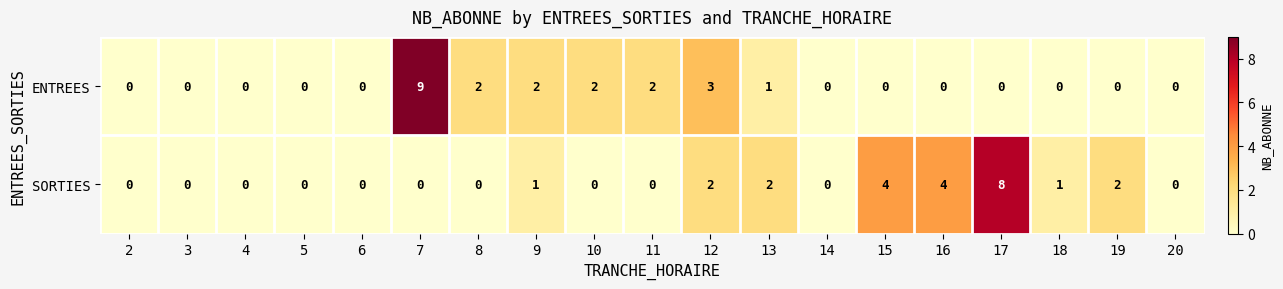

List the series in order of their overall mean, lowest first.

ENTREES, SORTIES